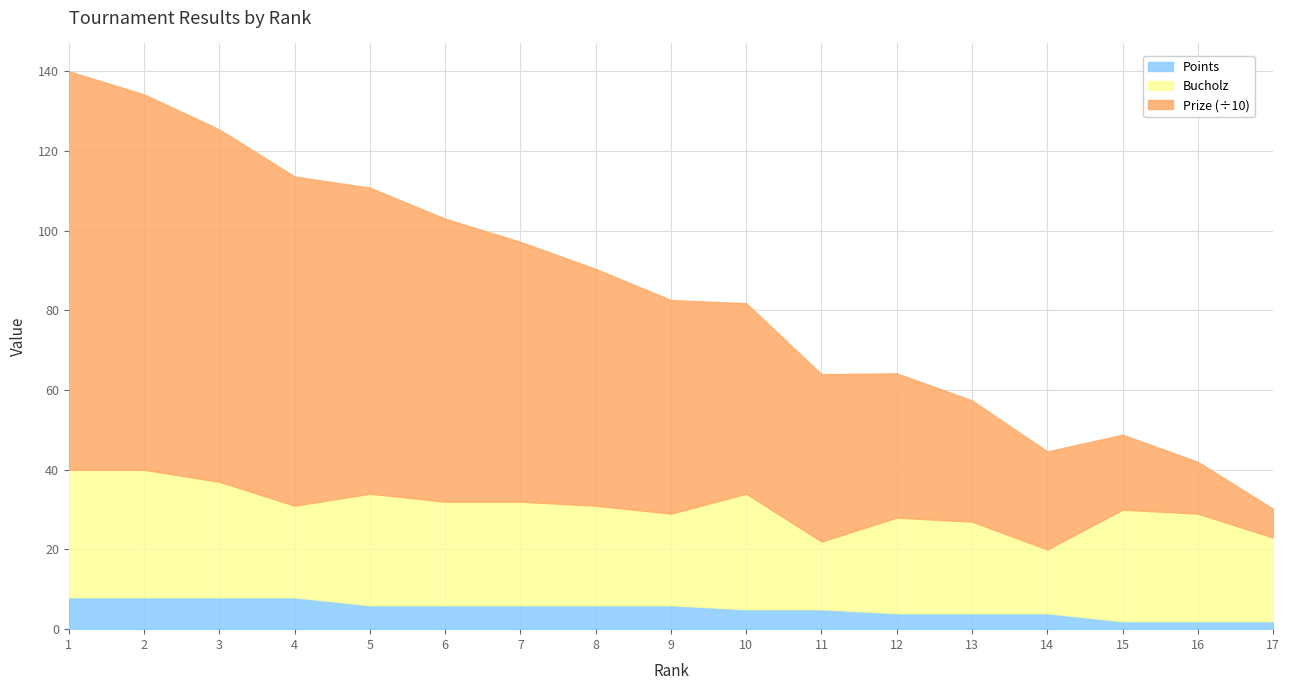

At which label does Points first exceed 6?

1